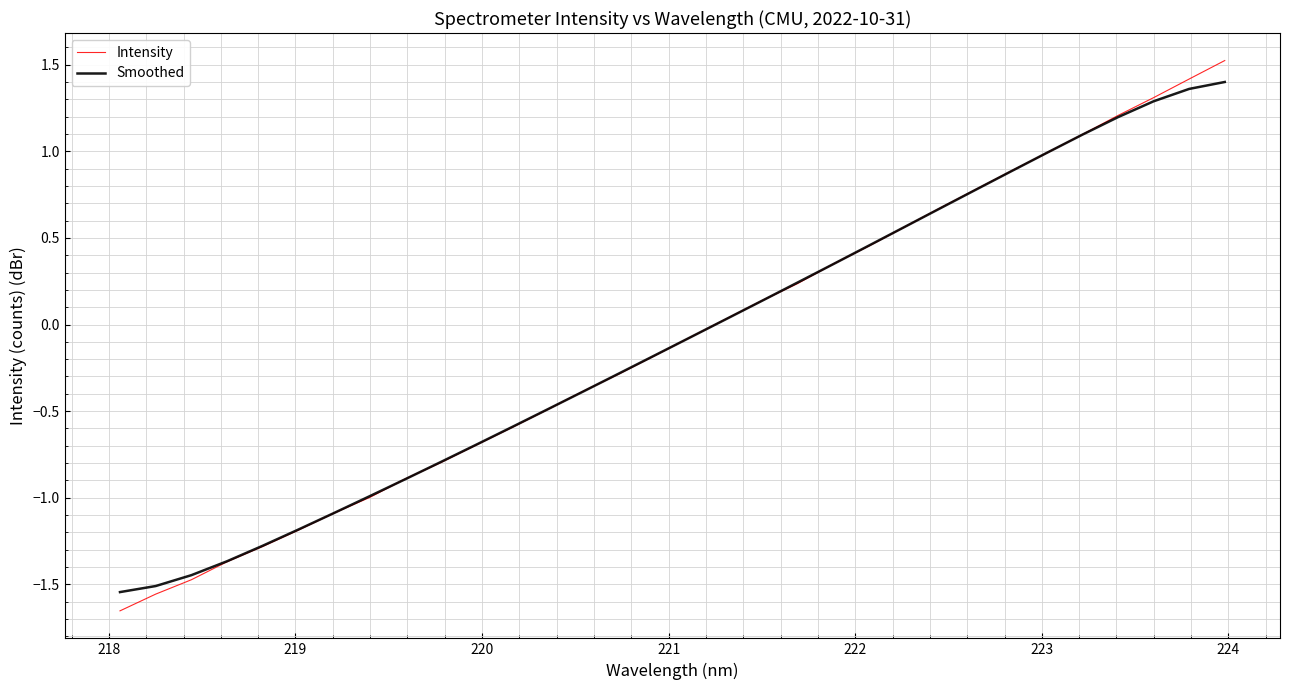

True or false: Smoothed has more than 0 points higher than both neighbors.

False